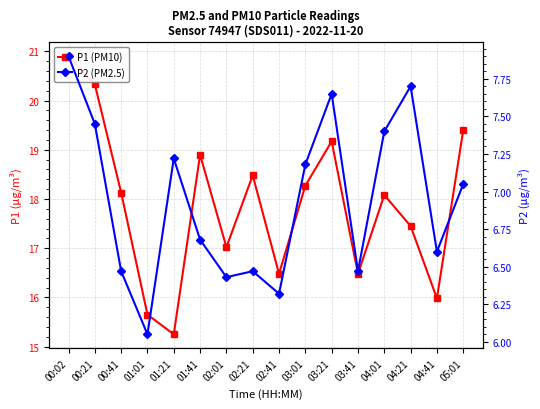

Reading left to right, list all the values displayed in this chart.

P1 (PM10): 20.9	20.3	18.1	15.7	15.2	18.9	17.0	18.5	16.5	18.3	19.2	16.5	18.1	17.4	16.0	19.4
P2 (PM2.5): 7.9	7.5	6.5	6.0	7.2	6.7	6.4	6.5	6.3	7.2	7.7	6.5	7.4	7.7	6.6	7.0